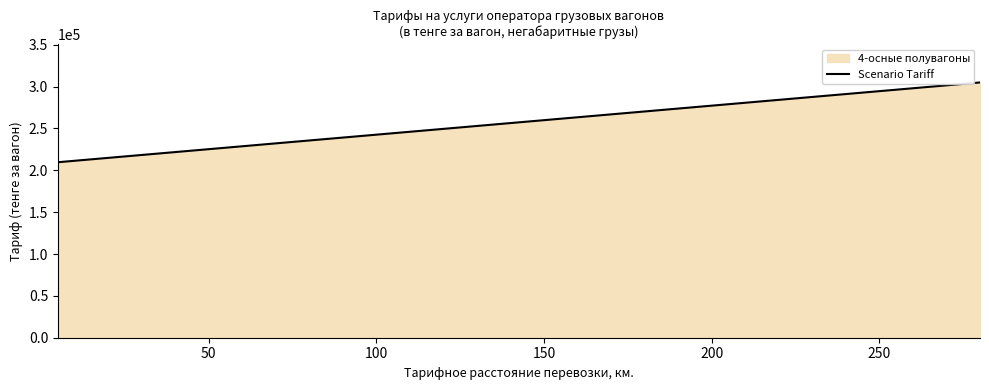

What is the minimum value shown in the chart?

209633